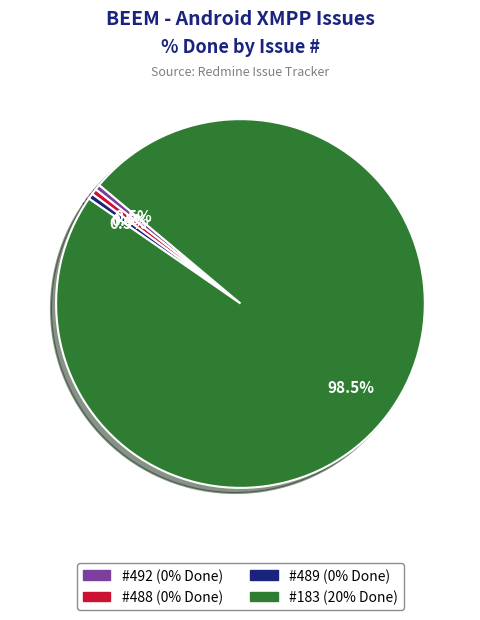

Is there any slice that represents more than half of the pie?

Yes